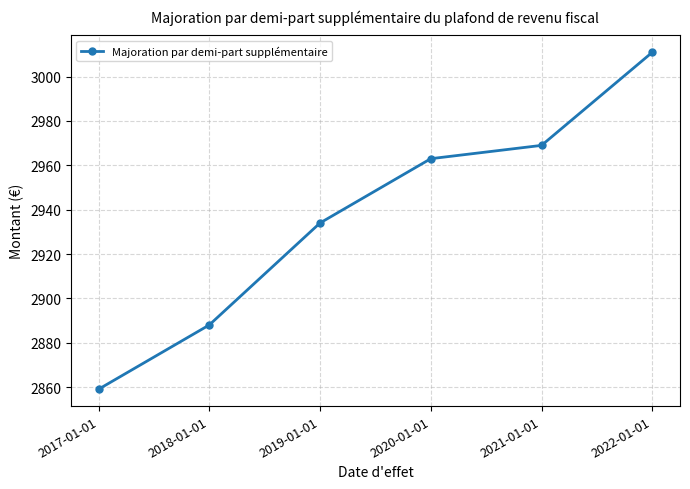

What is the maximum value shown in the chart?

3011